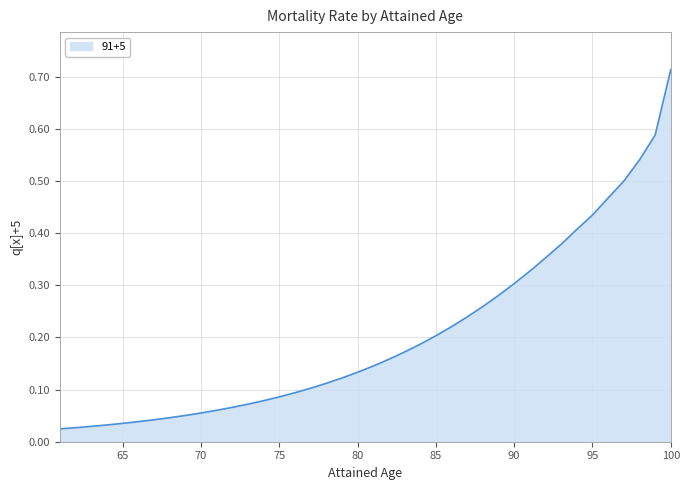

Does the chart have visible grid lines?

Yes